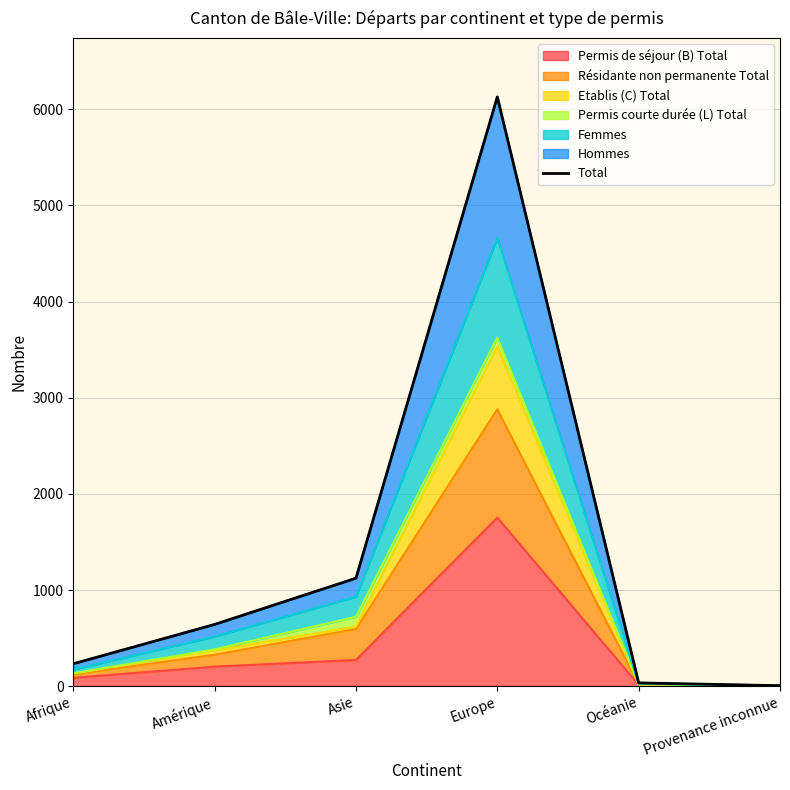

What is the label of the 1st point from the right?

Provenance inconnue